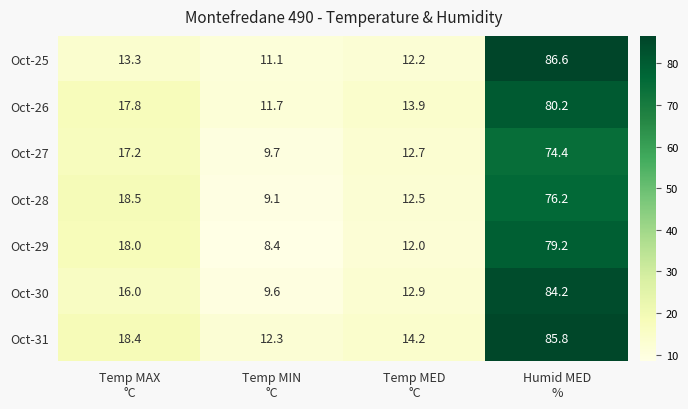

What is the difference between the maximum and minimum values in the Oct-29 series?

70.8